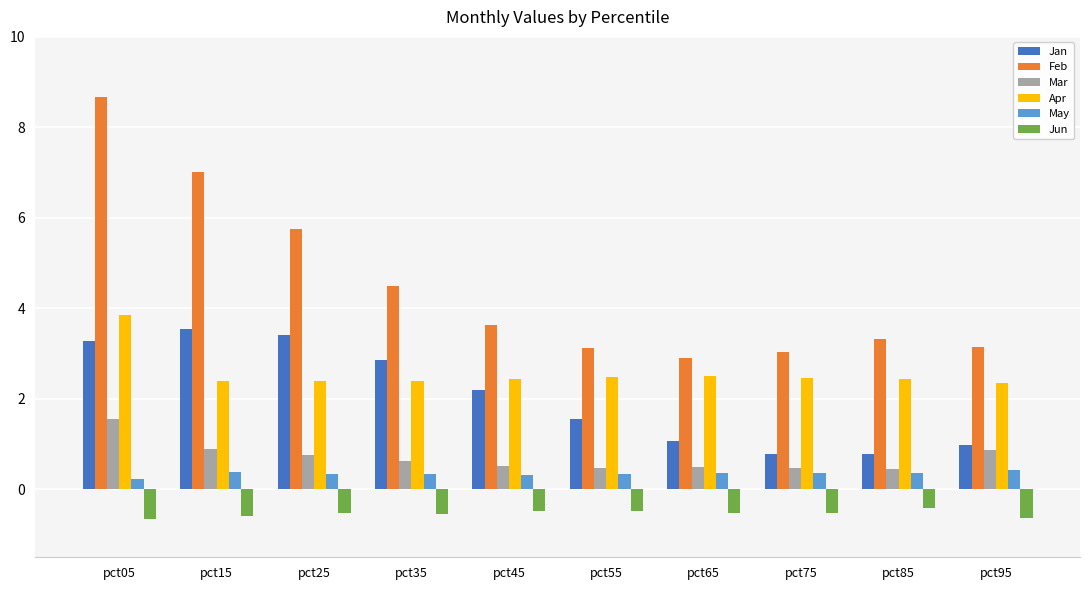

The value of Feb at pct35 is 4.5. True or false?

True